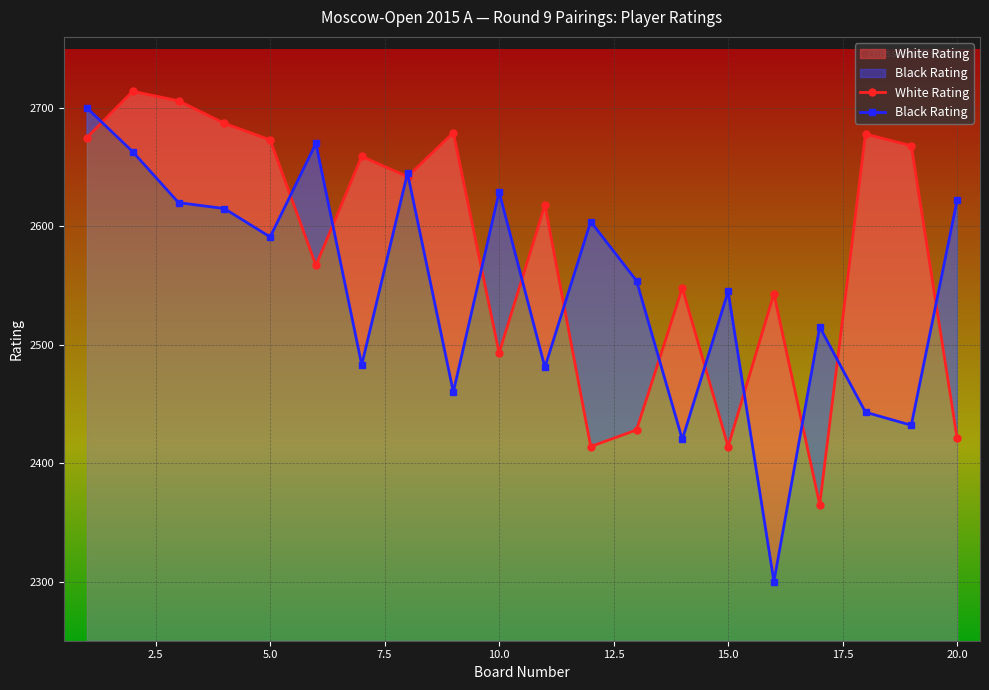

What is the highest value of the Black Rating series?

2700